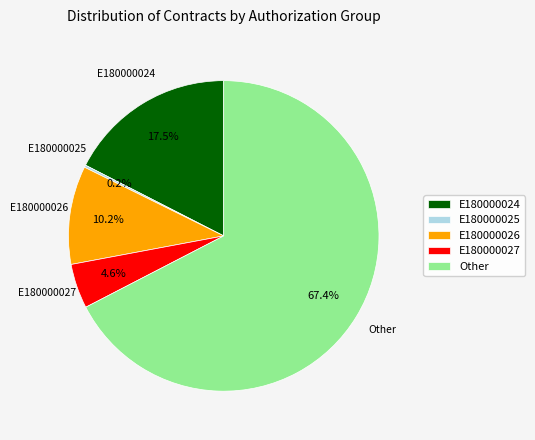

Approximately how many times larger is the value at E180000024 compared to E180000027?

3.8